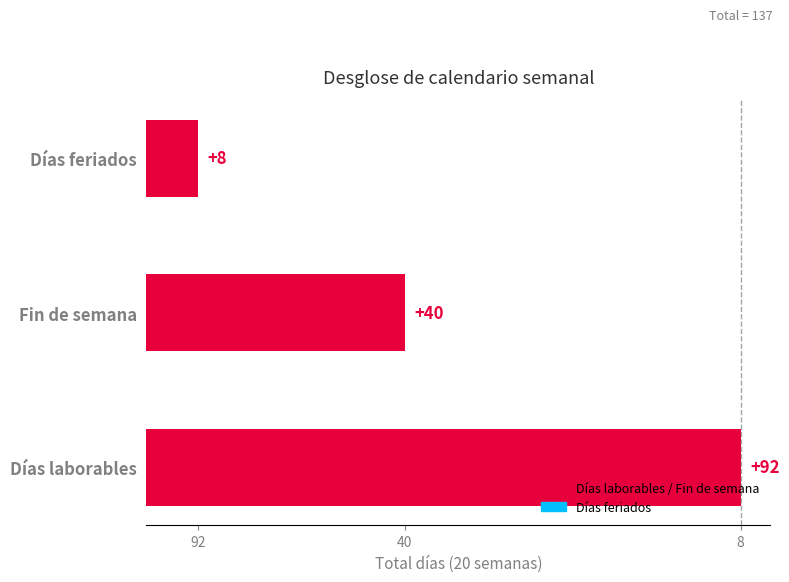

Approximately how many times larger is the value at Fin de semana compared to Días feriados?

5.0